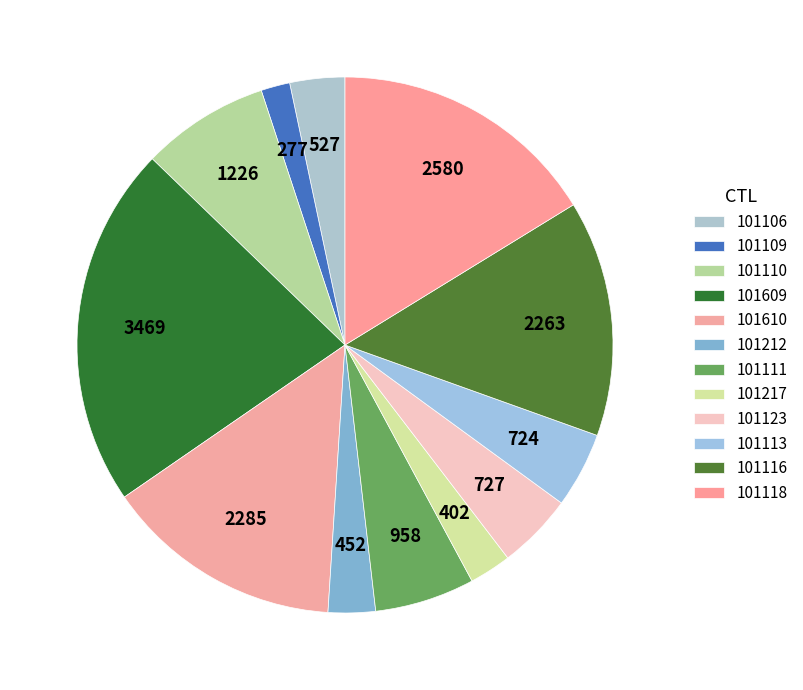

Does 101113 represent more than half of the total?

No